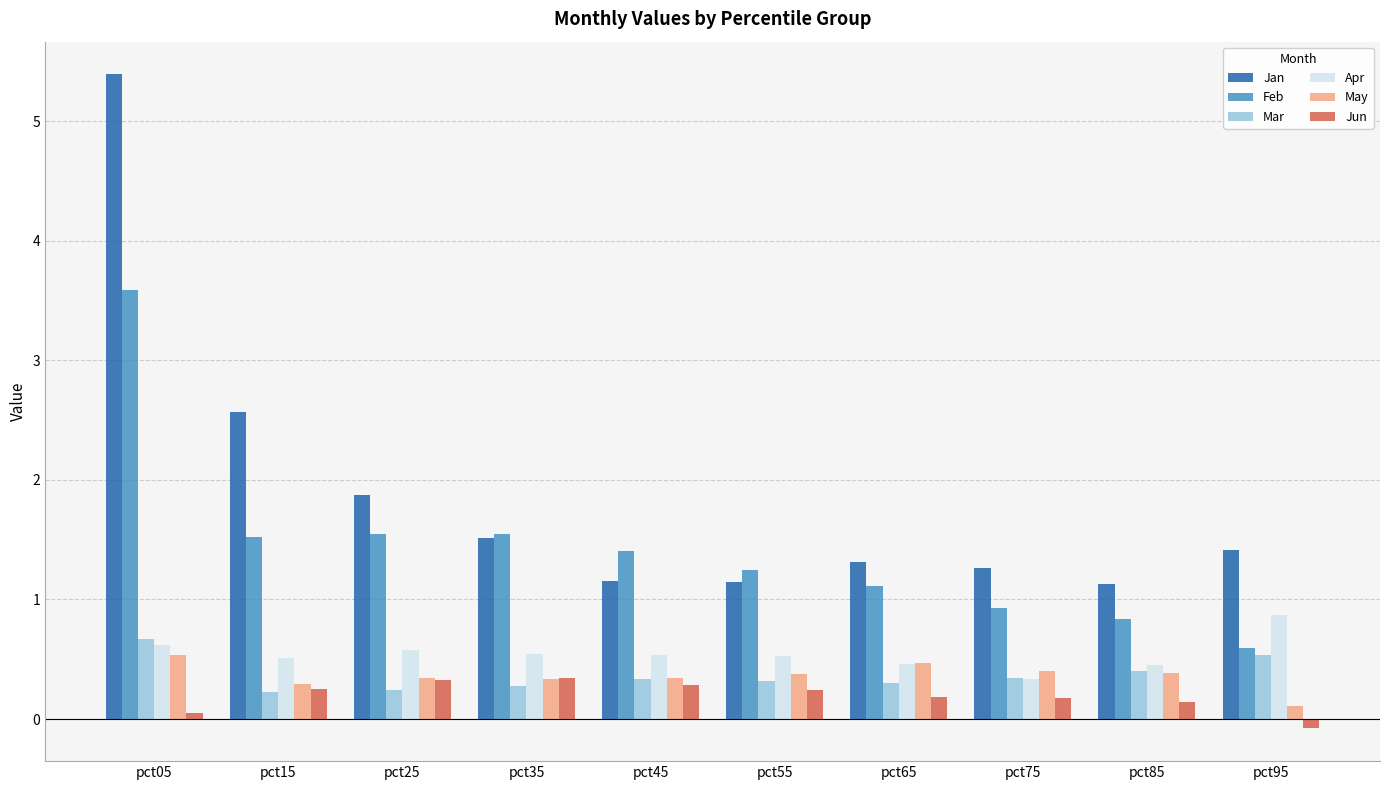

Which series has the largest total across all categories?

Jan